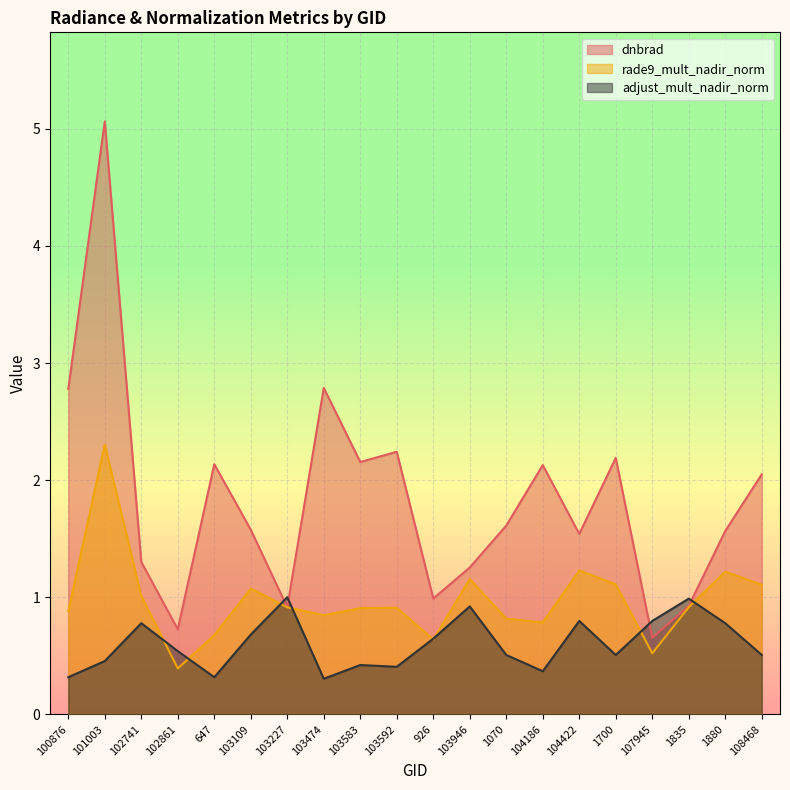

What is the total value across all series at 1880?

3.6